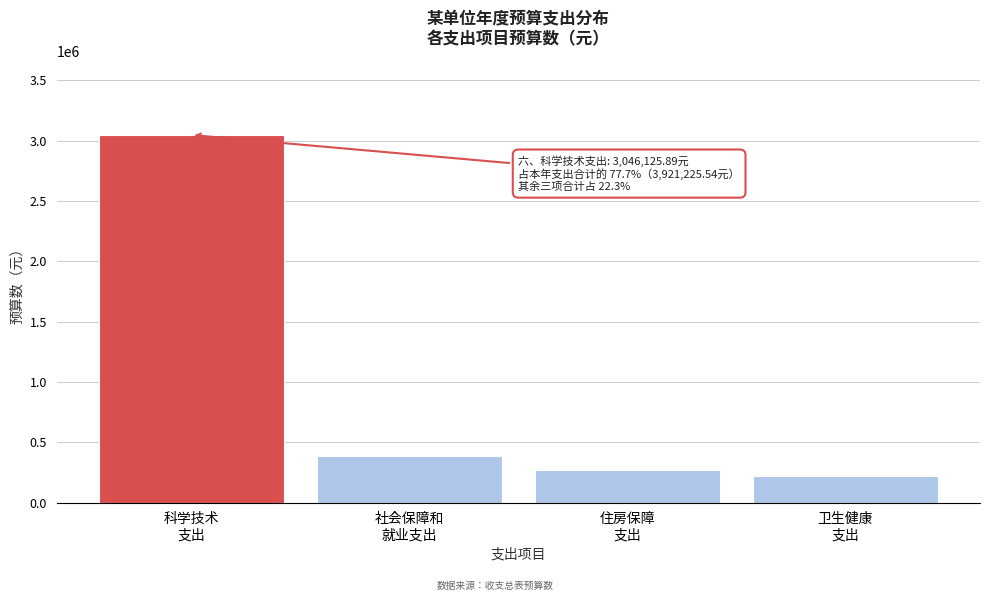

Reading left to right, what are all the values shown in this chart?

3046125.9	389407.0	269140.0	216552.6